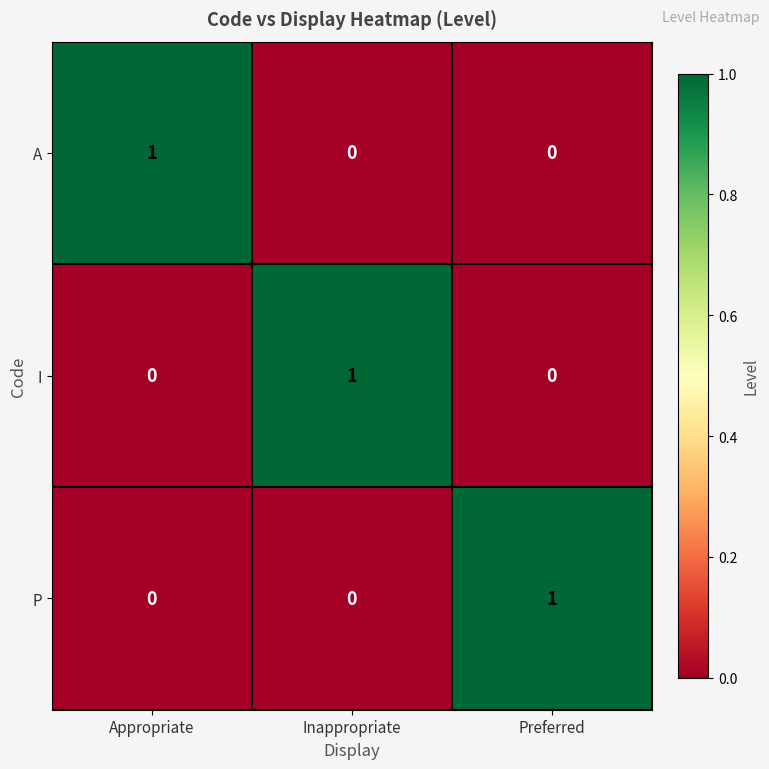

Reading right to left, extract all data points from this chart.

A: Preferred=0	Inappropriate=0	Appropriate=1
I: Preferred=0	Inappropriate=1	Appropriate=0
P: Preferred=1	Inappropriate=0	Appropriate=0